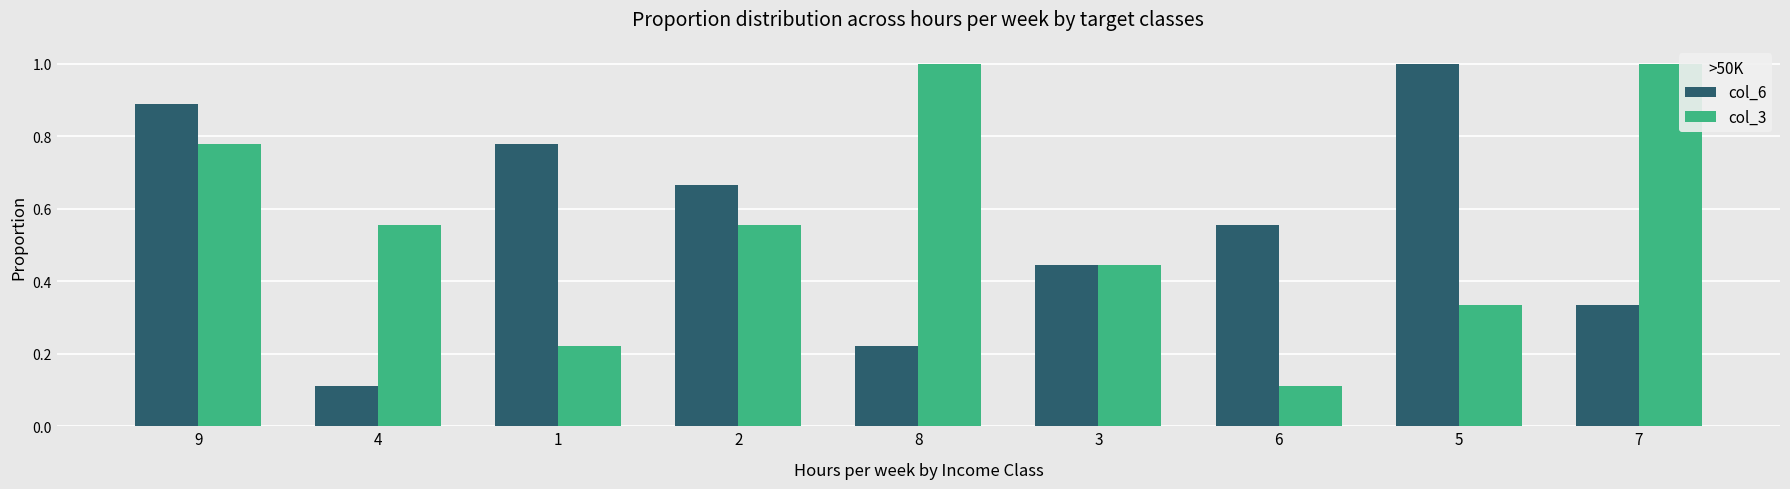

Is it true that col_6 equals 0.3 at 3?

False